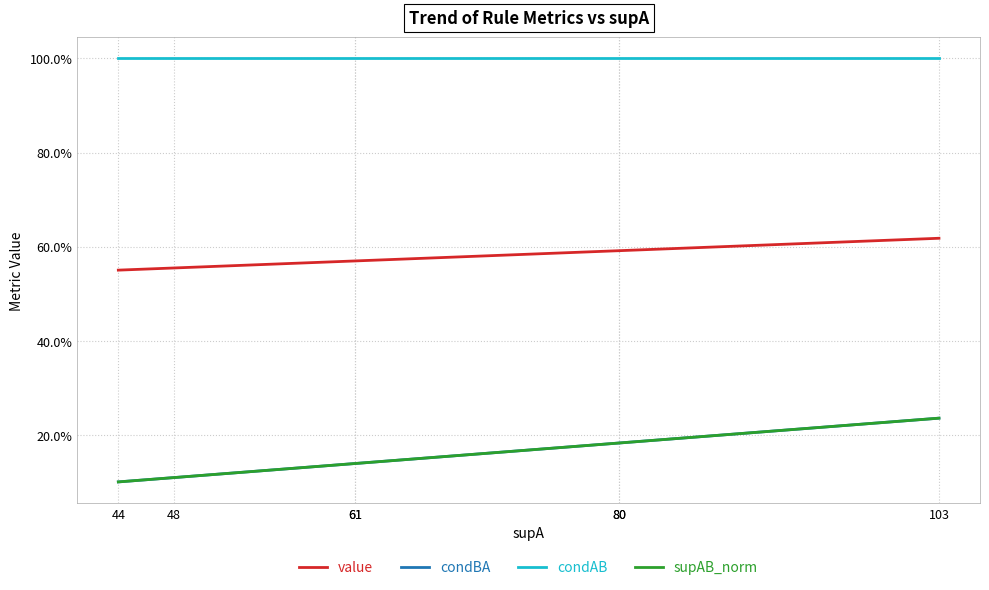

At which label is condAB closest to 1?

103